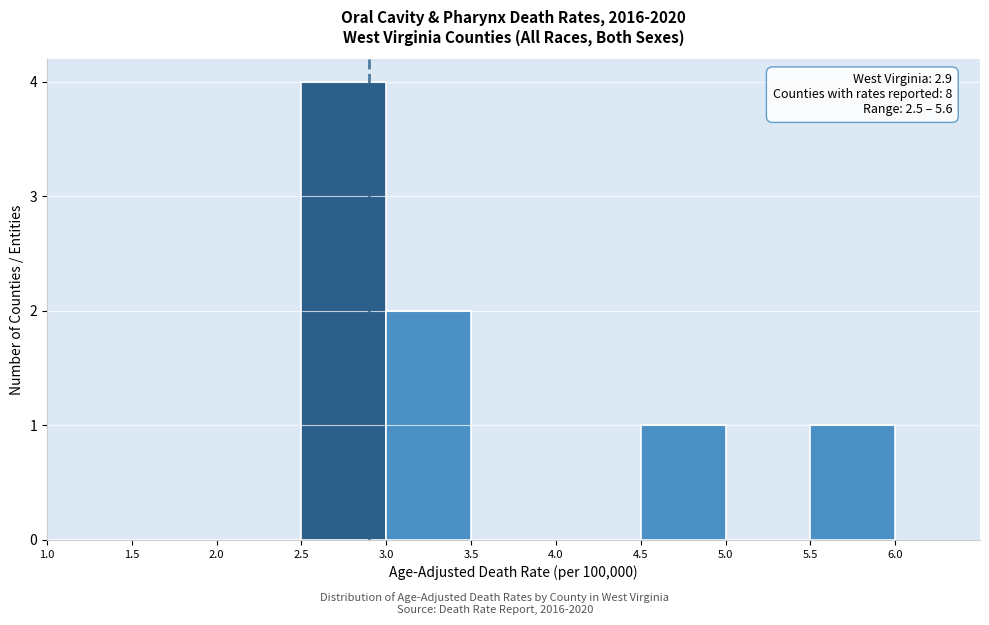

Over which range of the x-axis is the bar tallest?

2.5 to 3.0